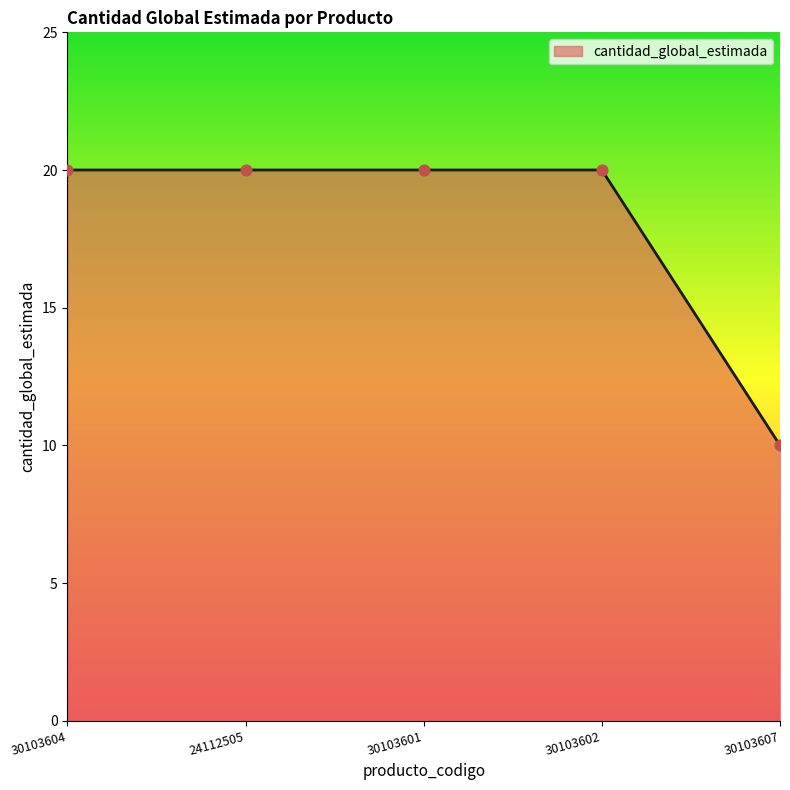

Approximately how many times larger is the value at 24112505 compared to 30103607?

2.0